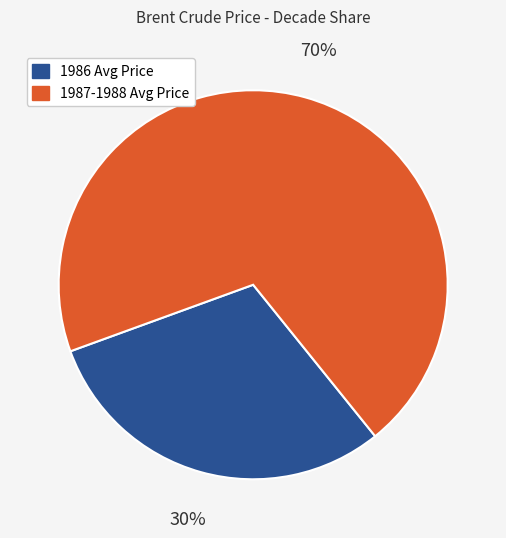

Which category has the smallest portion of the pie?

1986 Avg Price